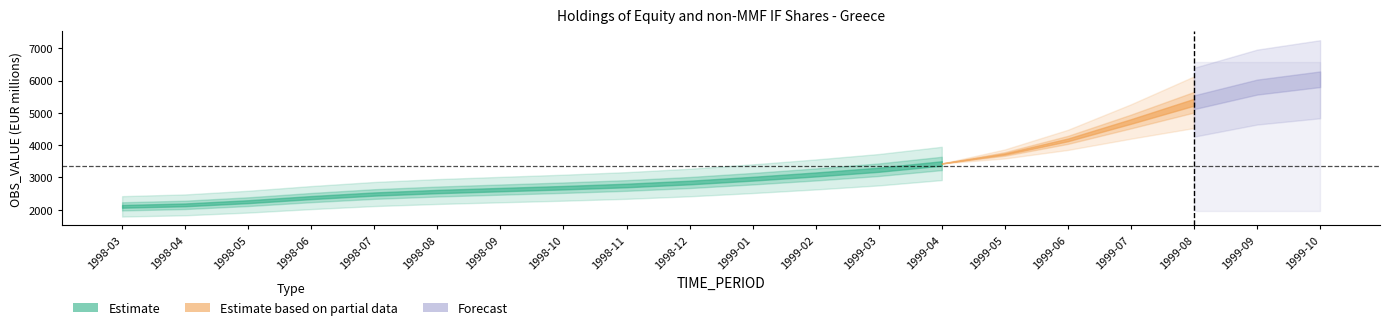

What is the smallest value displayed?

2072.2